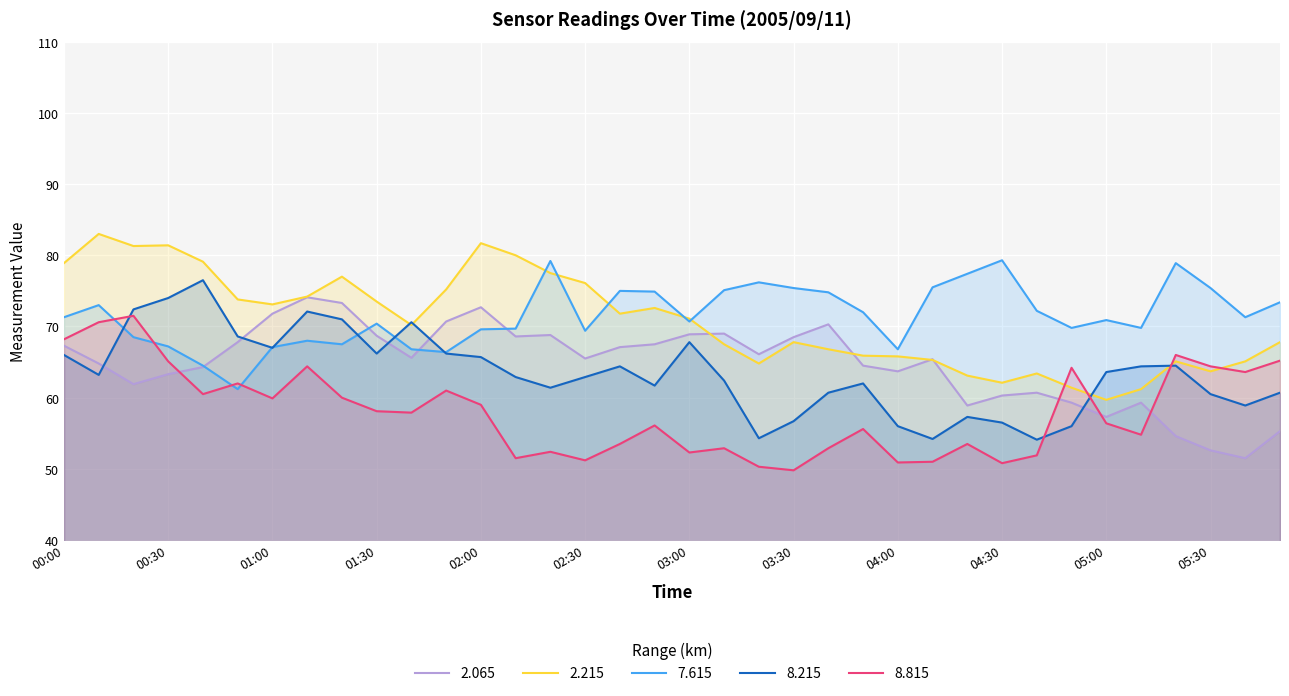

What is the value of the 2.215 point at the 23rd from the left?

66.8